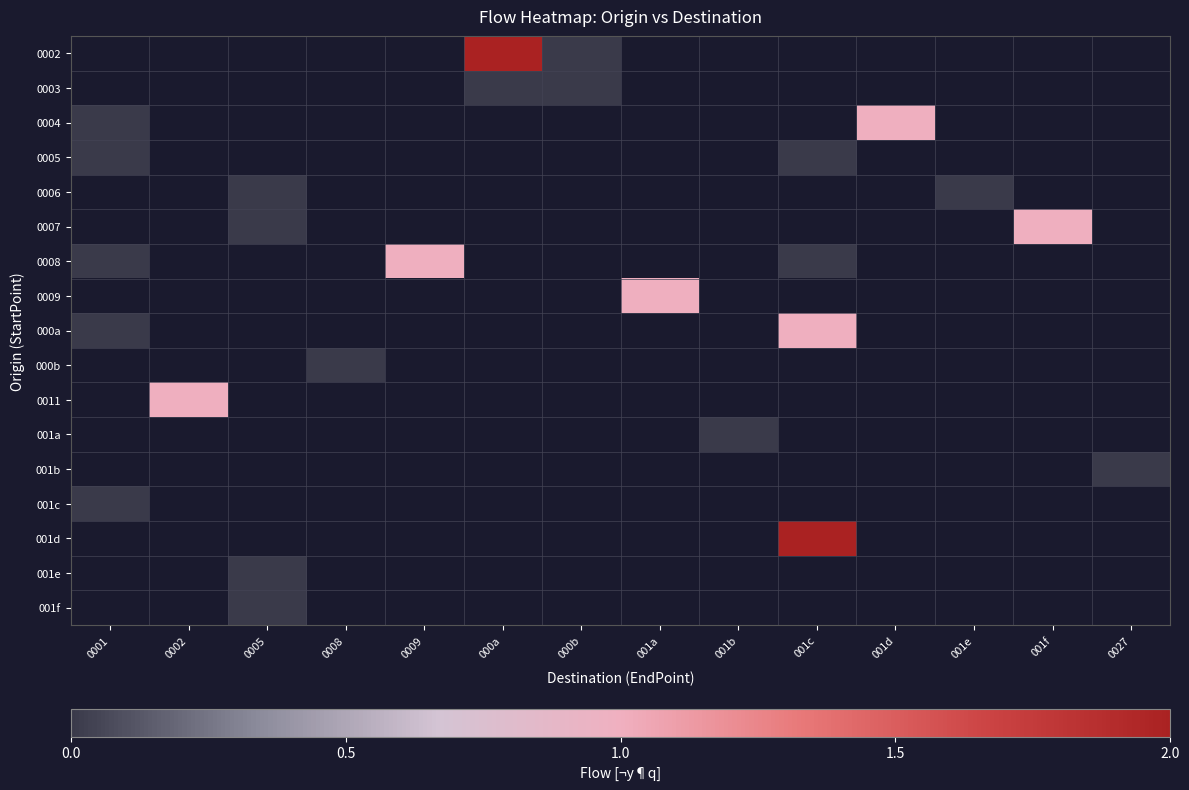

The 0008 series shows 0.3 at 0001. True or false?

False